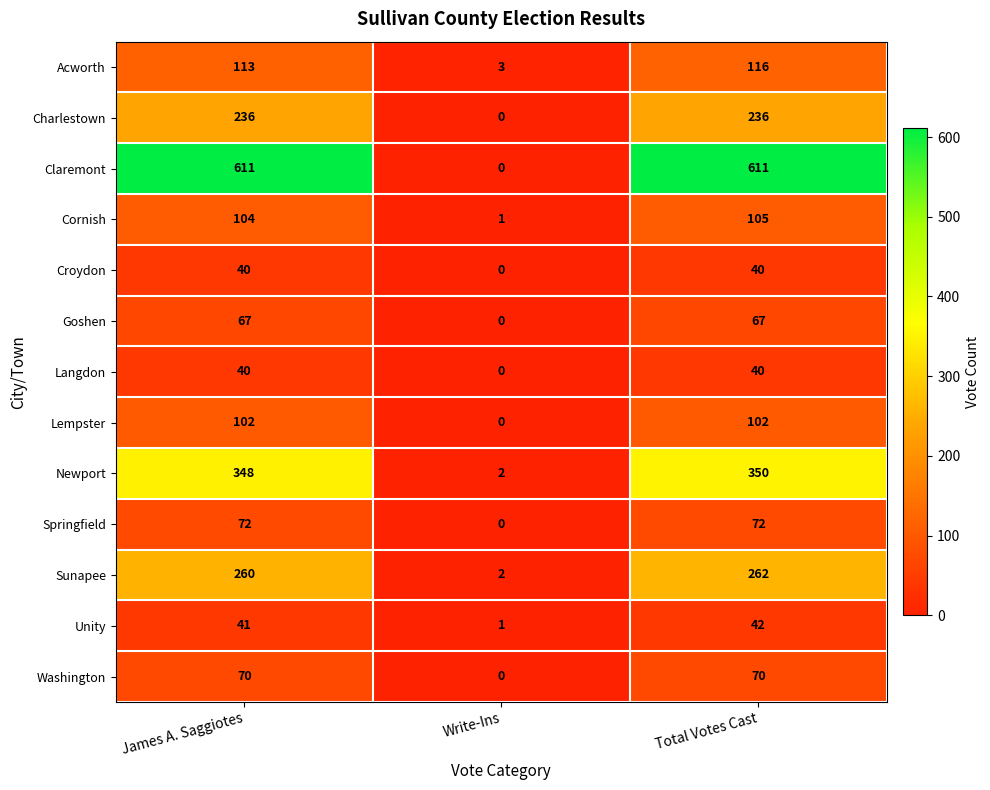

What is the sum of the Charlestown values at James A. Saggiotes and Write-Ins?

236